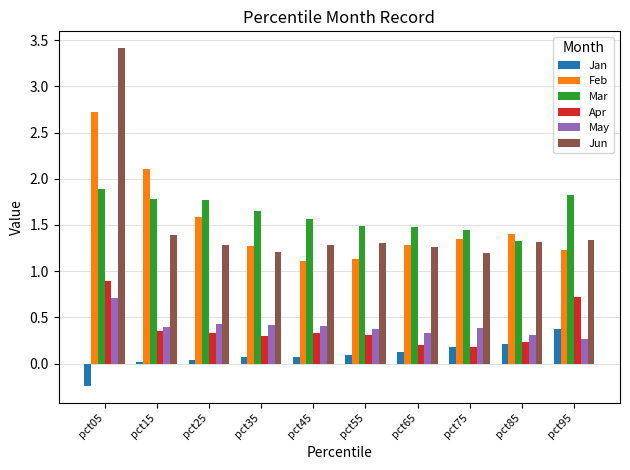

Which series has the largest range (max minus min)?

Jun